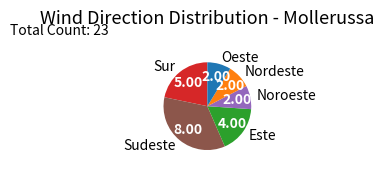

What is the ratio of the value at Oeste to the value at Sur?

0.4